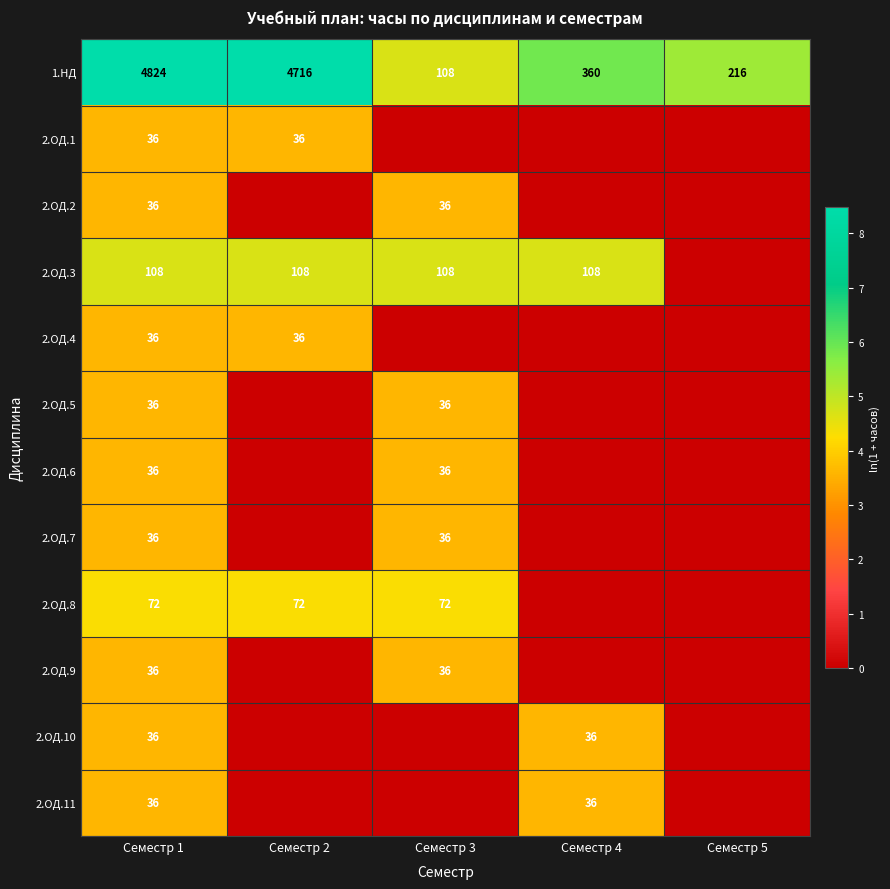

True or false: 2.ОД.3 has a value of 8.0 at Семестр 1.

False